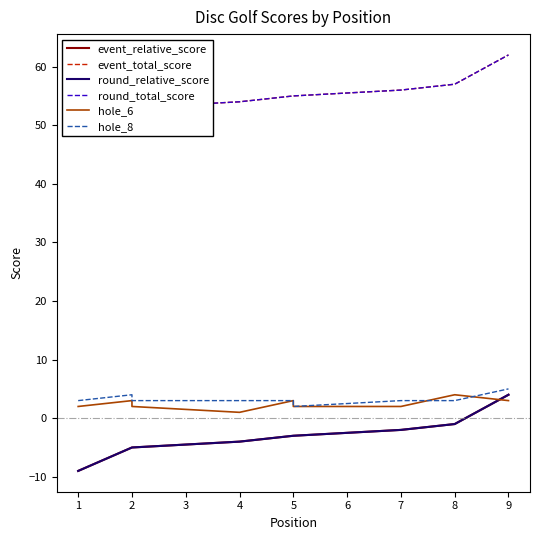

What is the minimum value shown in the chart?

-9